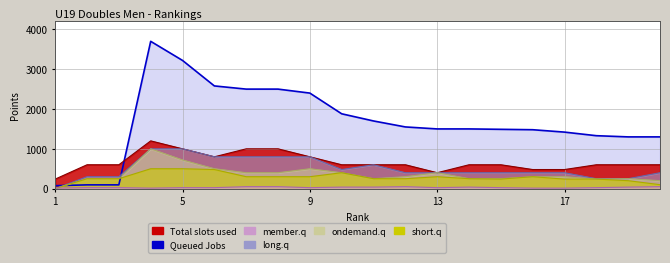

At 10, list the series in order from largest to smallest.

Queued Jobs, Total slots used, long.q, ondemand.q, short.q, member.q